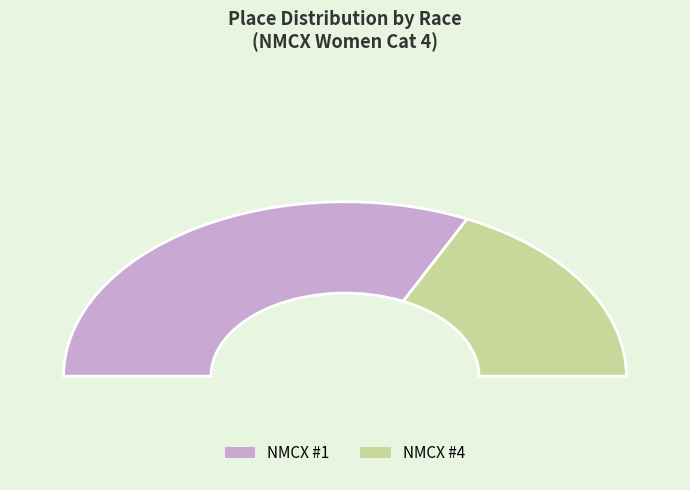

The NMCX #1 slice represents 50% of the pie. True or false?

False